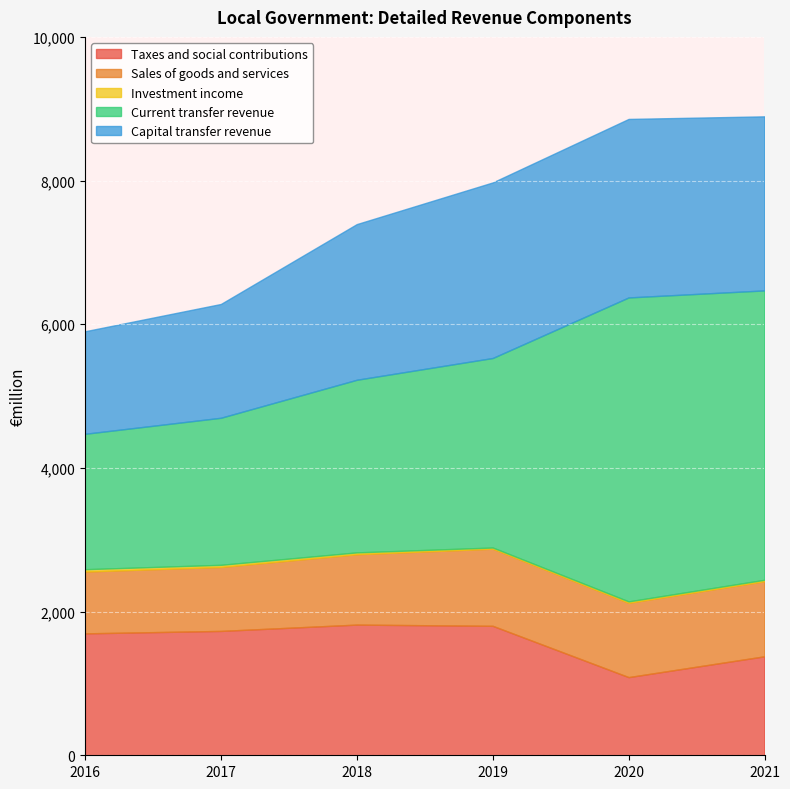

True or false: Taxes and social contributions has more than 0 points higher than both neighbors.

True